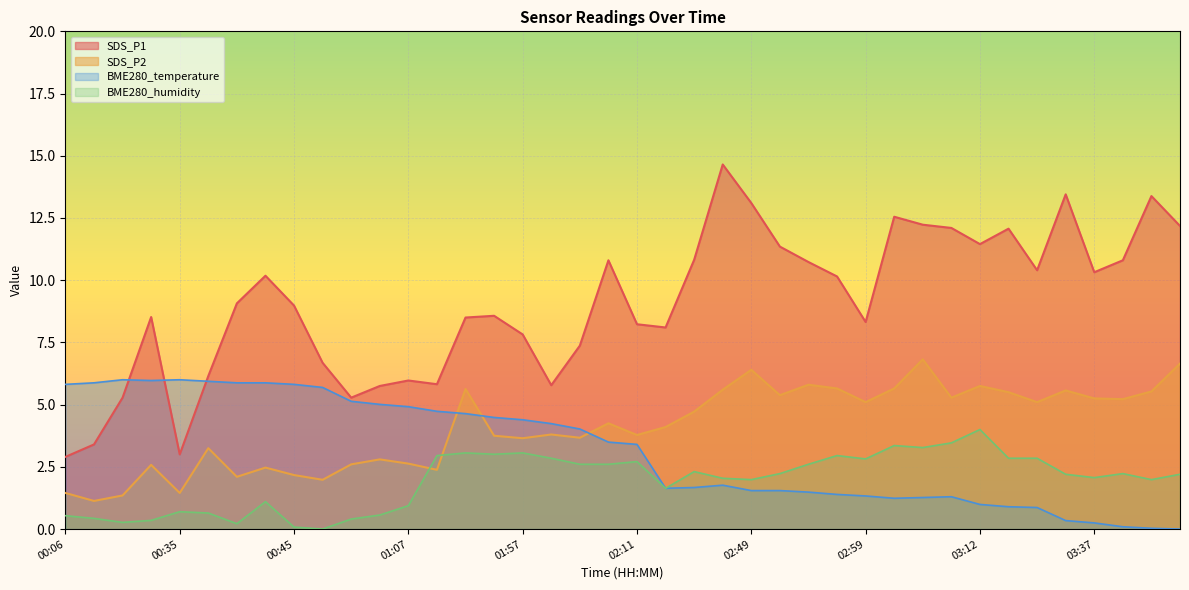

What value does the SDS_P1 series have at 03:48?

12.2